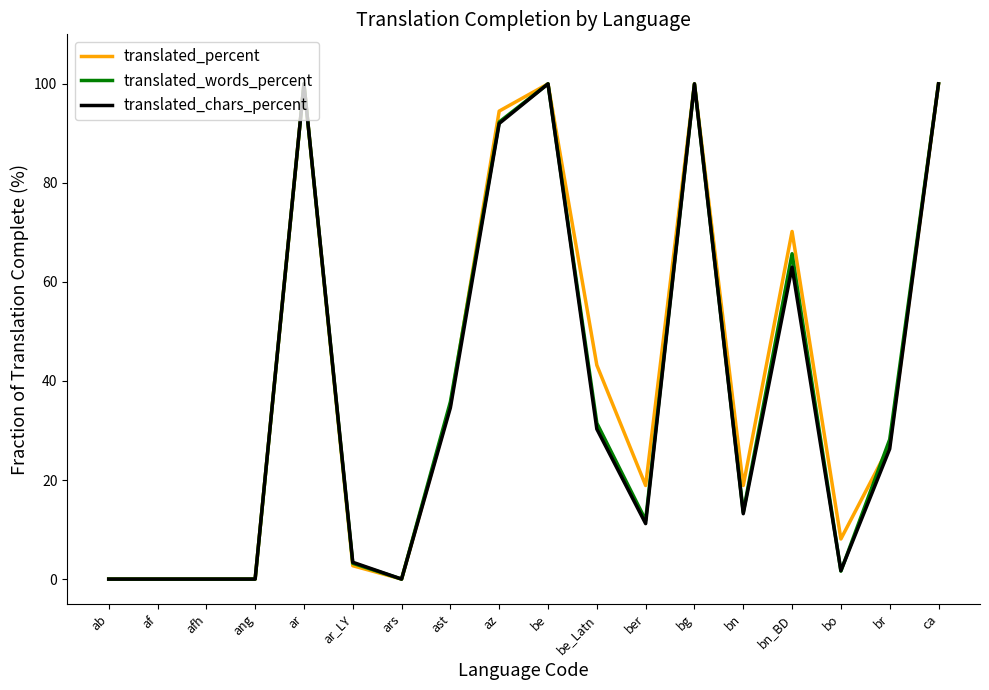

Which series changed the most between ars and br?

translated_words_percent